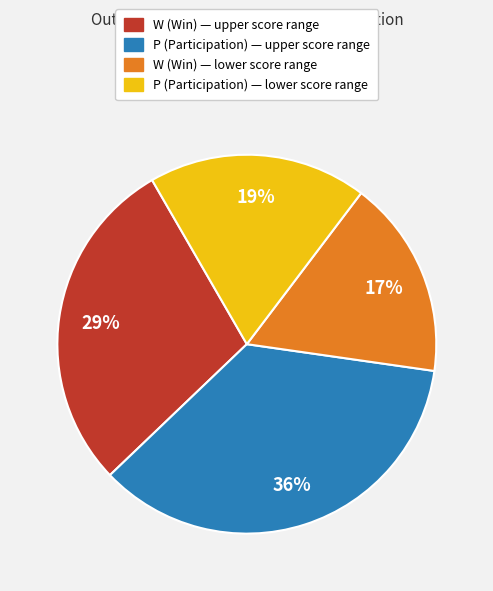

Is there a majority slice in this chart?

No